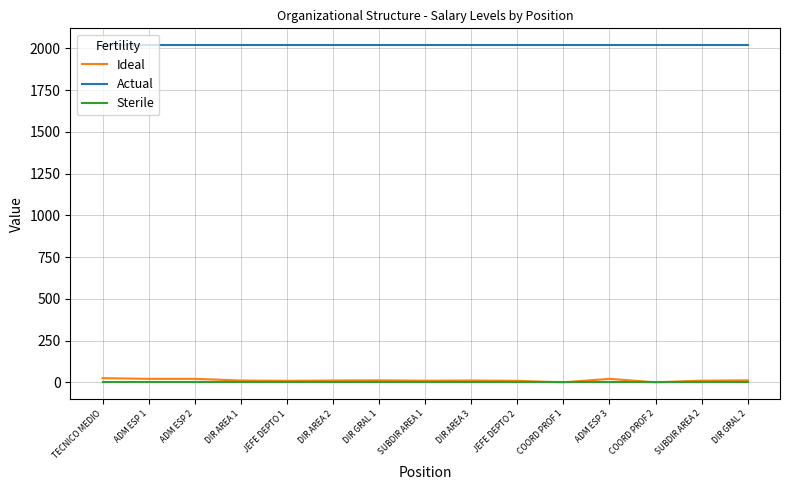

What is the maximum value shown in the chart?

2019